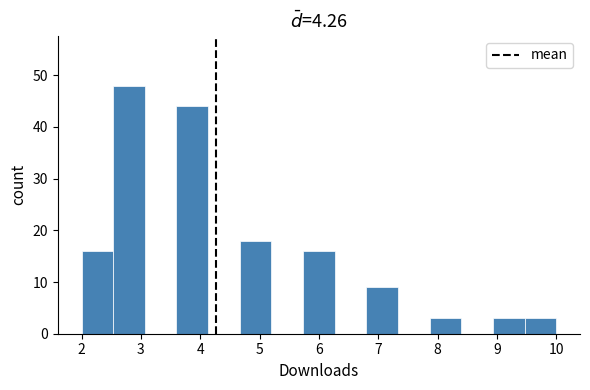

Reading left to right, list every bar in this chart as the range it spans on the x-axis followed by its height. Neither the bar edges nor the heights are printed on the chart, so give them approximately, as read against the axes.

2.0 to 2.5: 16
2.5 to 3.1: 48
3.1 to 3.6: 0
3.6 to 4.1: 44
4.1 to 4.7: 0
4.7 to 5.2: 18
5.2 to 5.7: 0
5.7 to 6.3: 16
6.3 to 6.8: 0
6.8 to 7.3: 9
7.3 to 7.9: 0
7.9 to 8.4: 3
8.4 to 8.9: 0
8.9 to 9.5: 3
9.5 to 10.0: 3